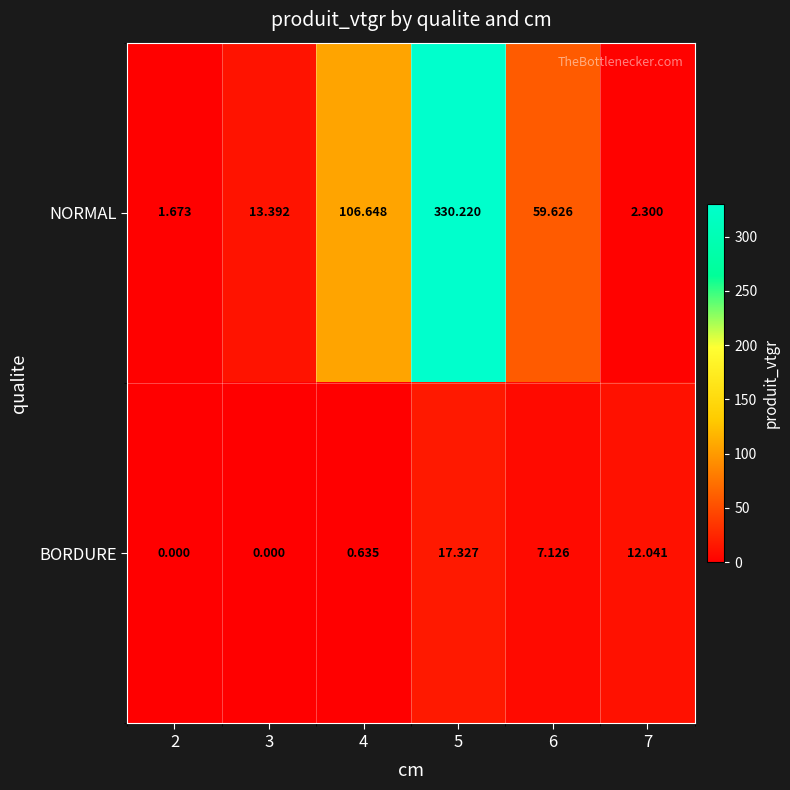

Which series has the widest spread of values?

NORMAL